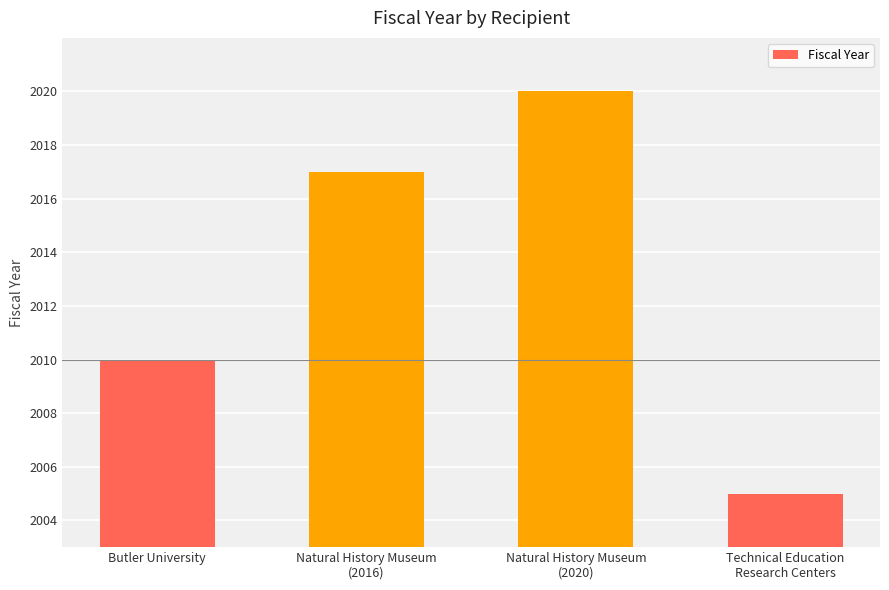

Where is the data nearest to the value 2012?

Butler University